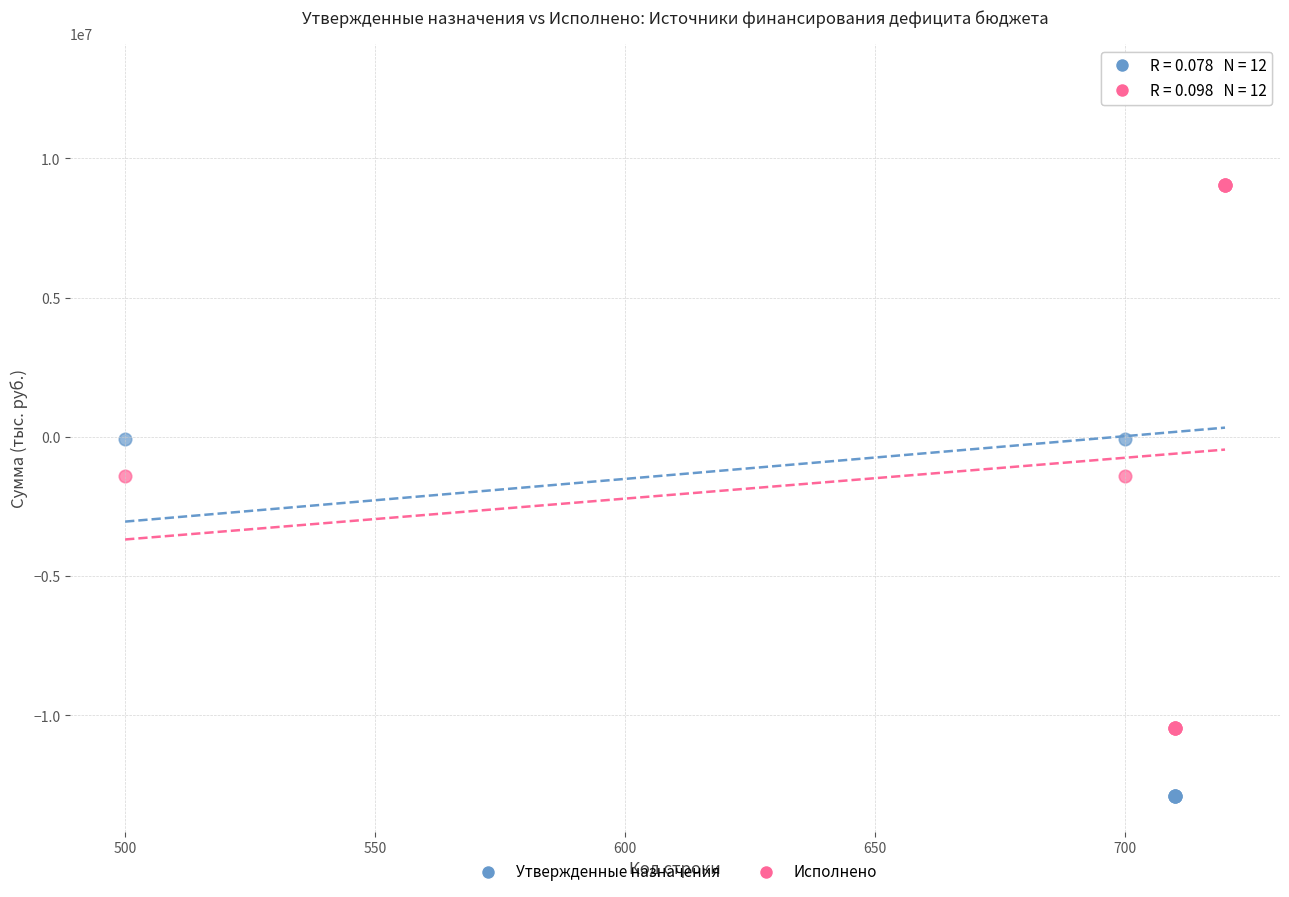

What are all the series names shown in the legend?

Утвержденные назначения, Исполнено